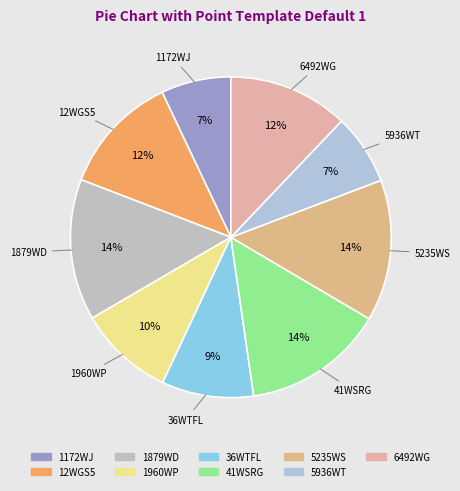

Is it true that 5235WS is 20% of the pie?

False